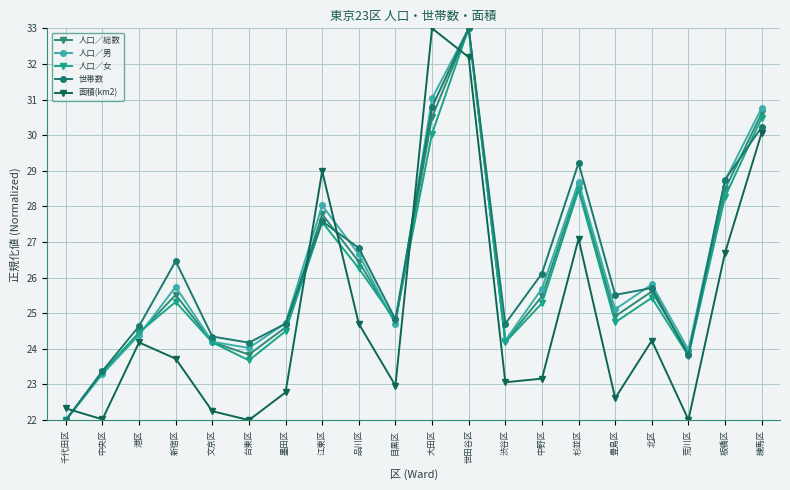

At which label does 人口／女 first exceed 25?

新宿区